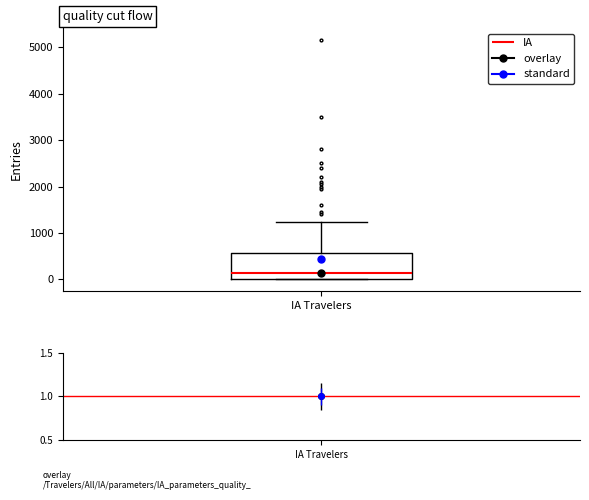

Transcribe this box plot: give where the median line is, the range the box spans, and where the two whiskers end, as read against the y-axis. The values are not printed on the chart, so give them approximately, as read against the axis.

median 100, box 0 to 600, whiskers 0 to 1200